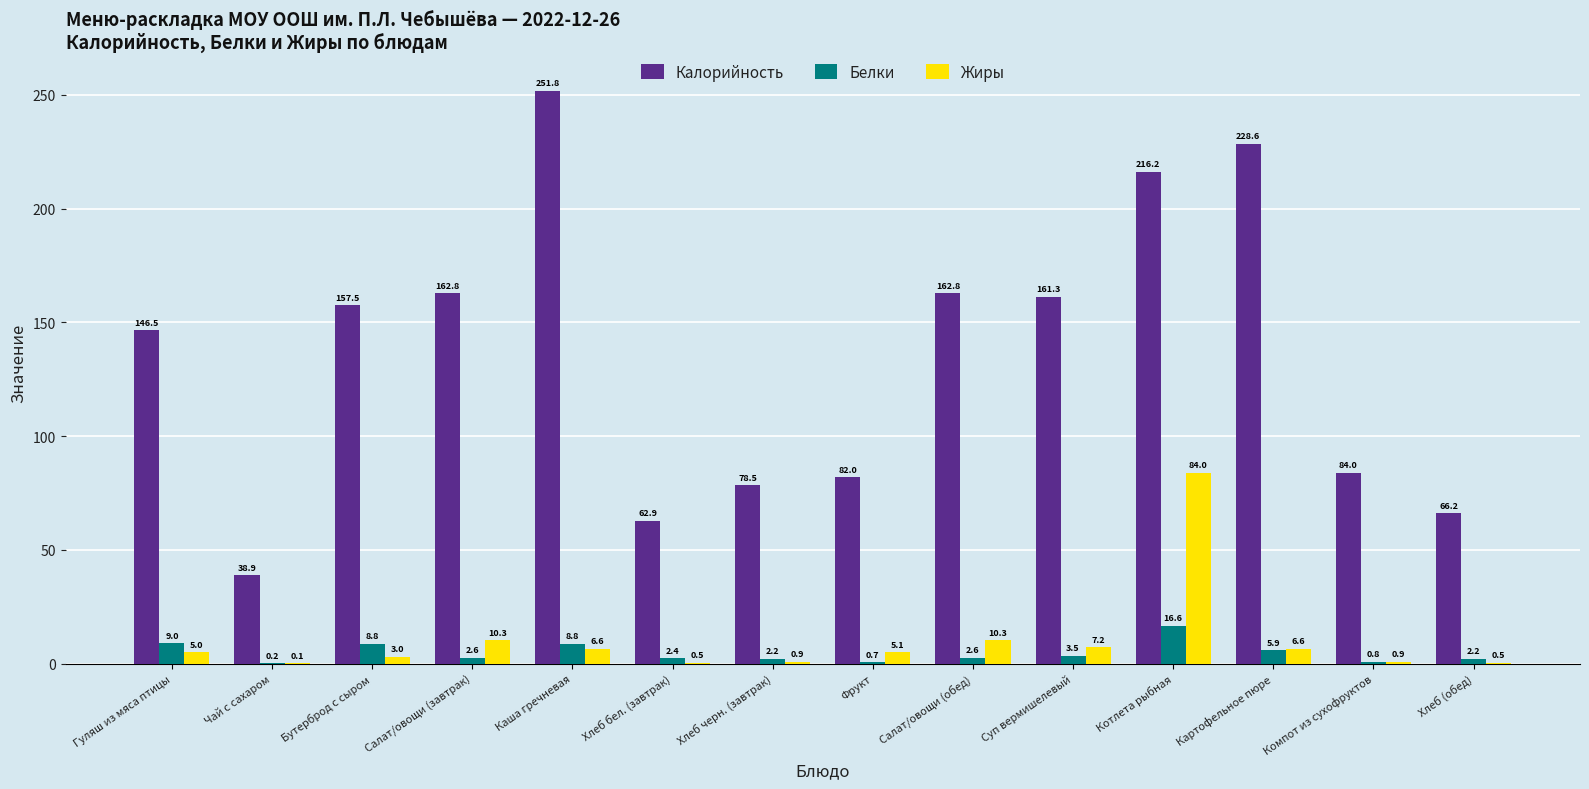

What is the sum of all Жиры values?

141.0